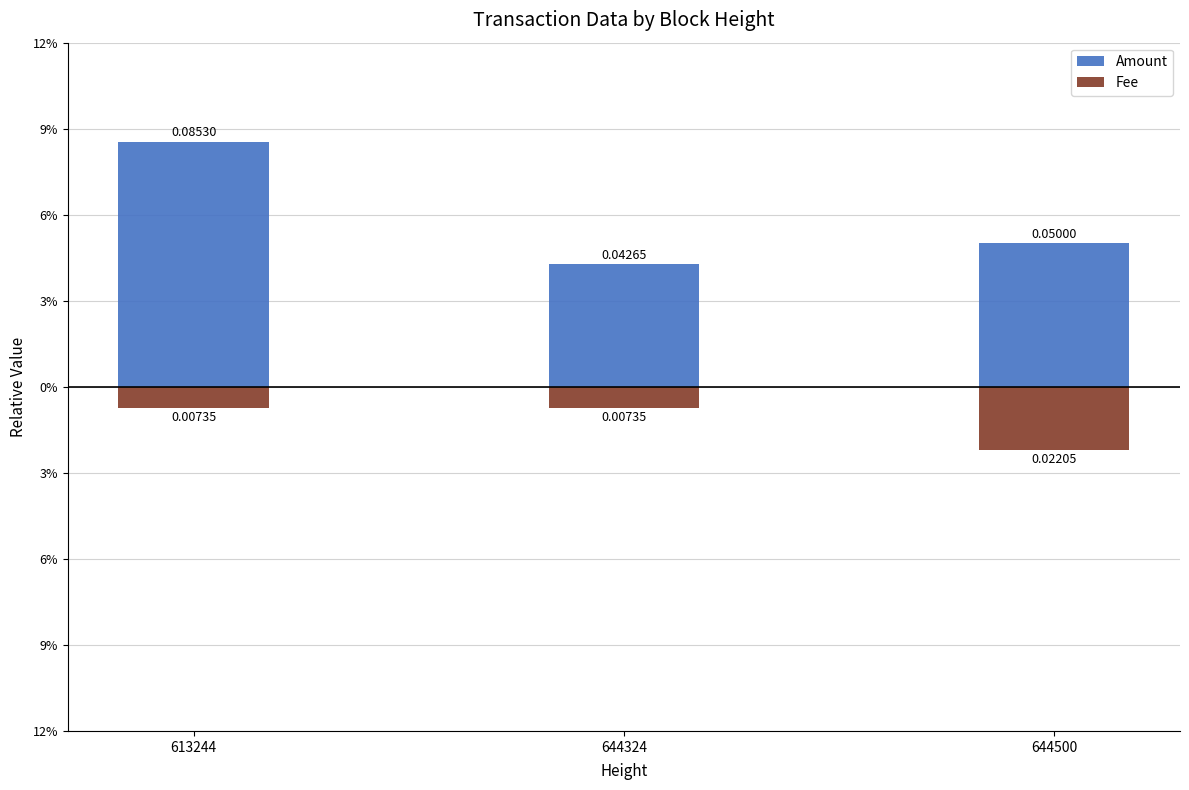

At how many categories does at least one series exceed 0?

3